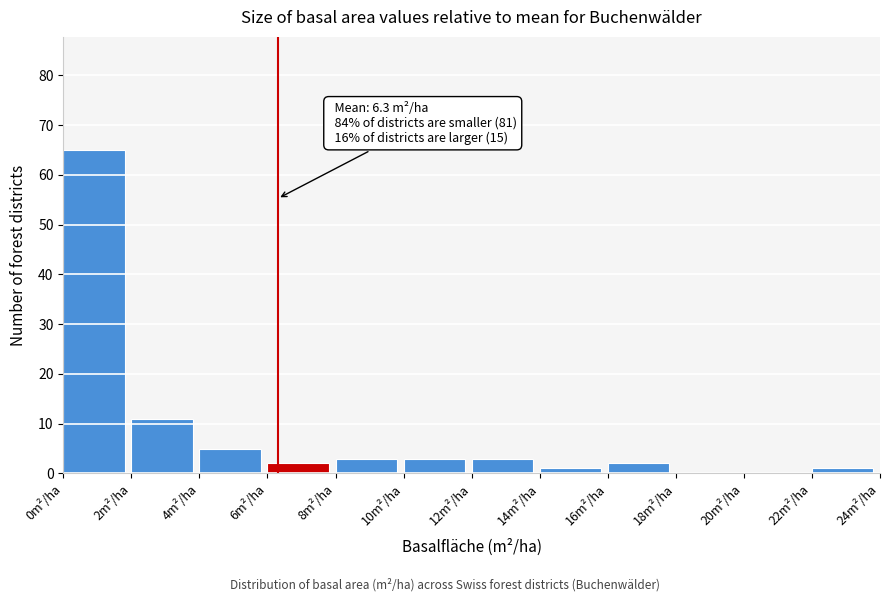

Over which range of the x-axis is the bar tallest?

0 to 2